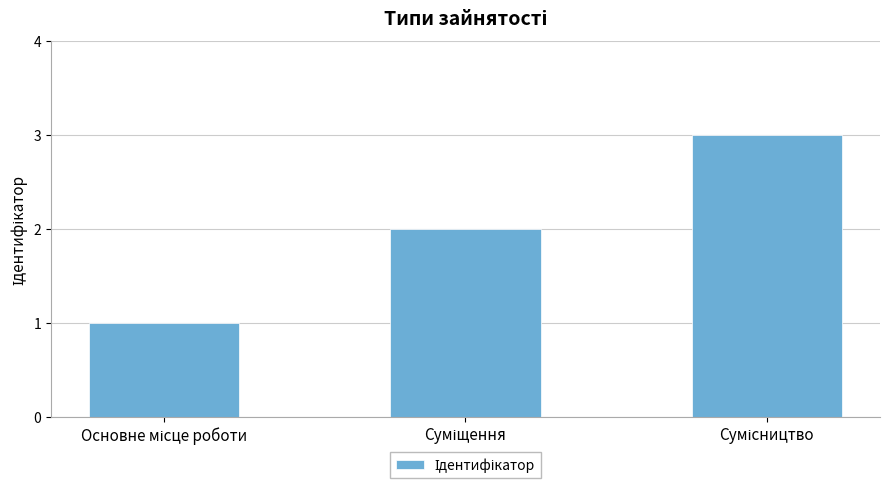

What is the sum of all values?

6